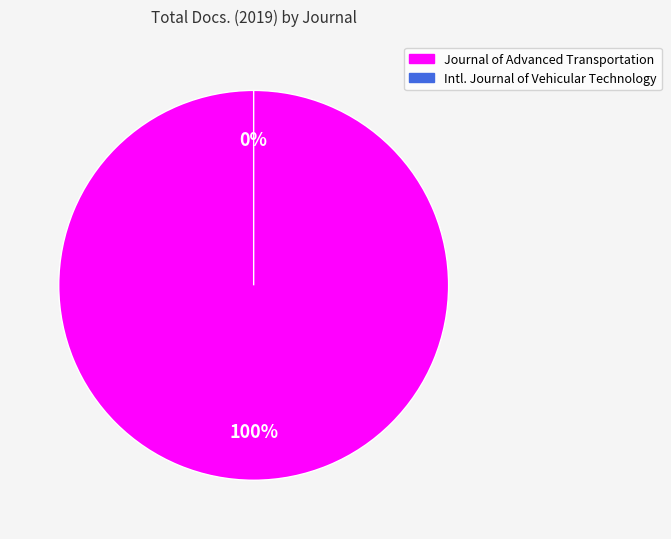

Rank the categories by value from lowest to highest.

International Journal of Vehicular Technology, Journal of Advanced Transportation